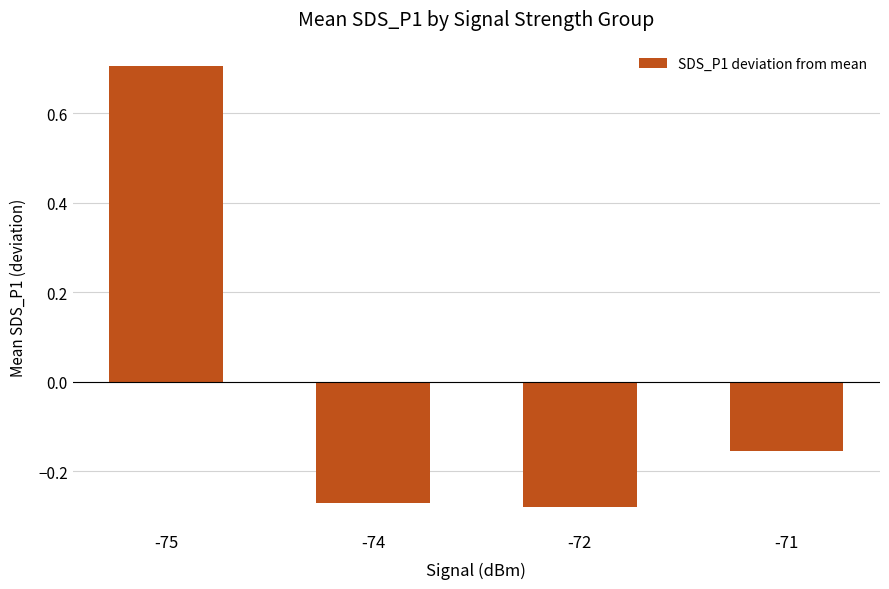

How many values exceed 0?

1